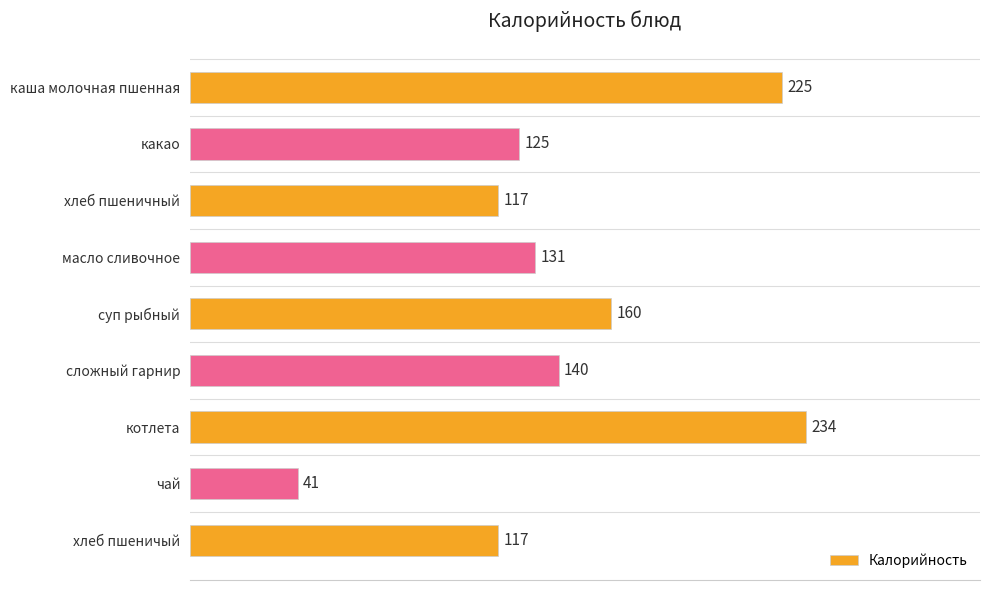

Reading top to bottom, transcribe all the data shown in this chart.

каша молочная пшенная=225	какао=125	хлеб пшеничный=117	масло сливочное=131	суп рыбный=160	сложный гарнир=140	котлета=234	чай=41	хлеб пшеничый=117